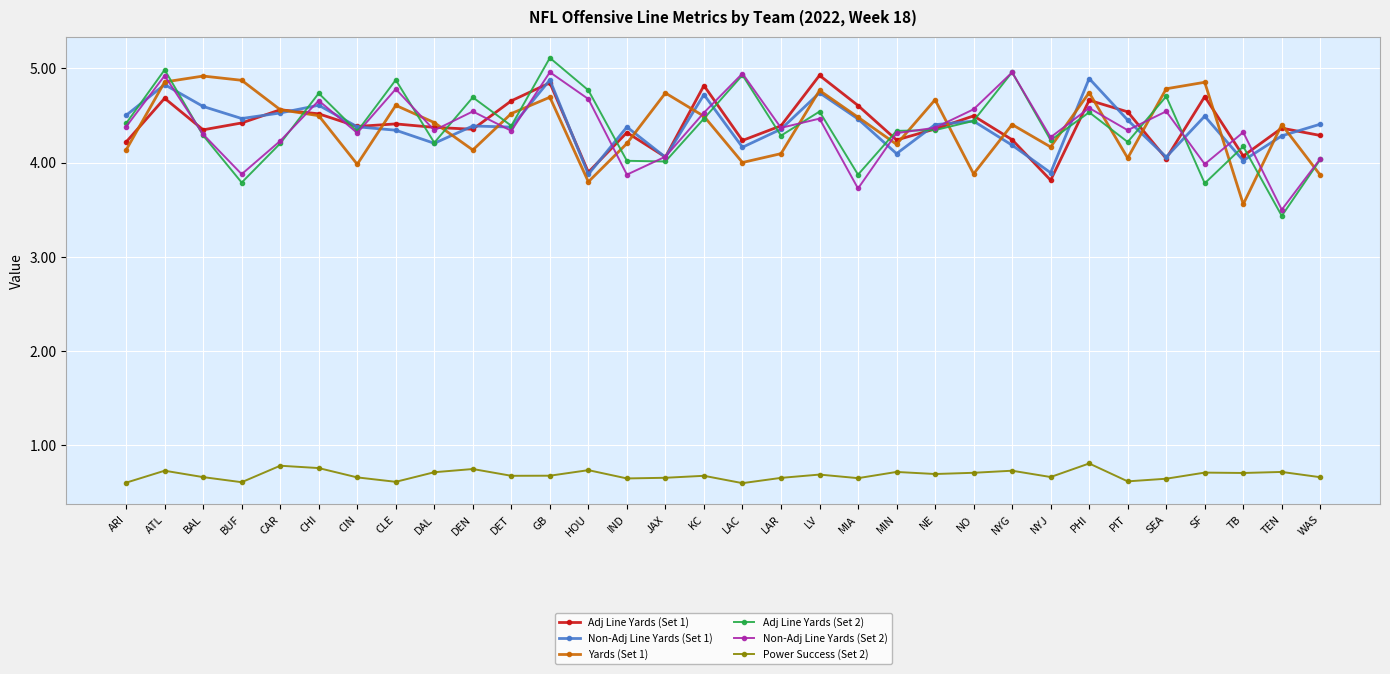

Count the number of categories in the chart.

32